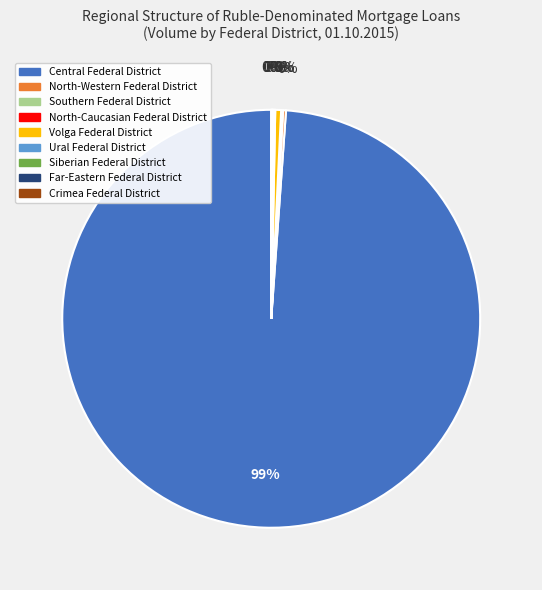

To the nearest percent, what is the average slice percentage?

11%